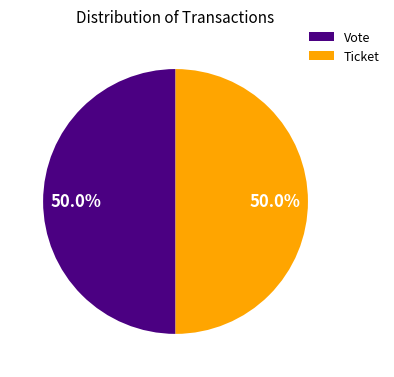

What is the total percentage of Ticket and Vote?

100.0%